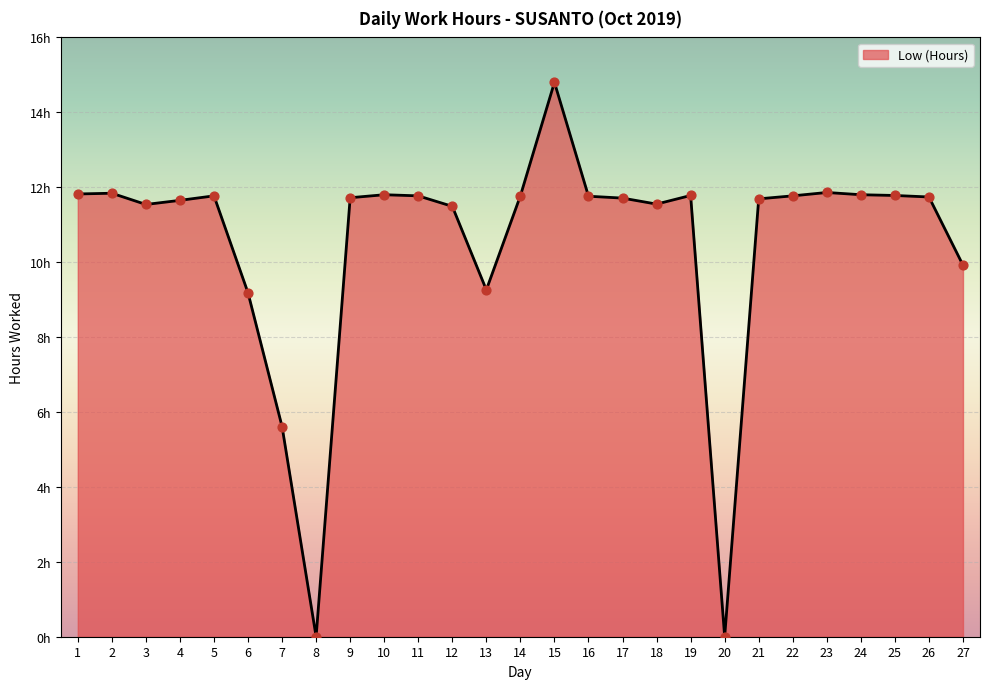

Does the chart have visible grid lines?

Yes